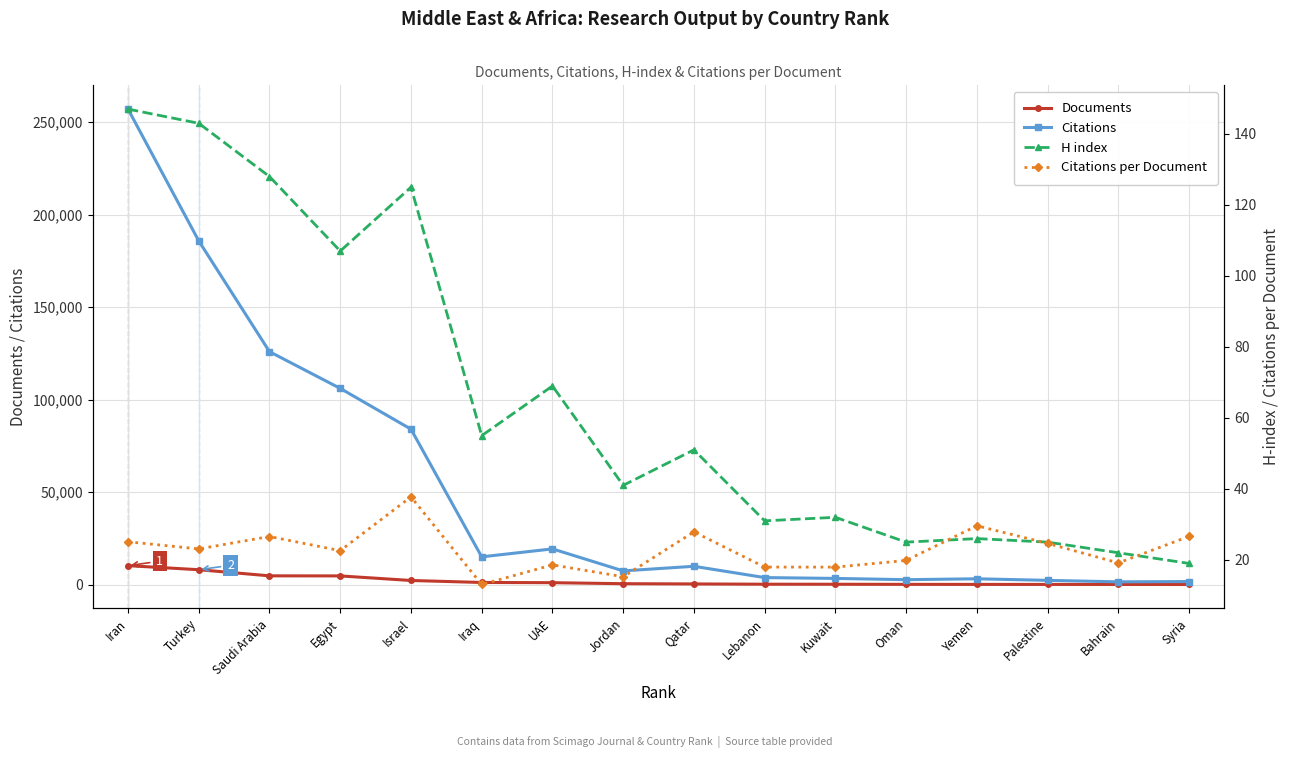

Is the value of Citations at UAE greater than the value of Citations per Document at Lebanon?

Yes